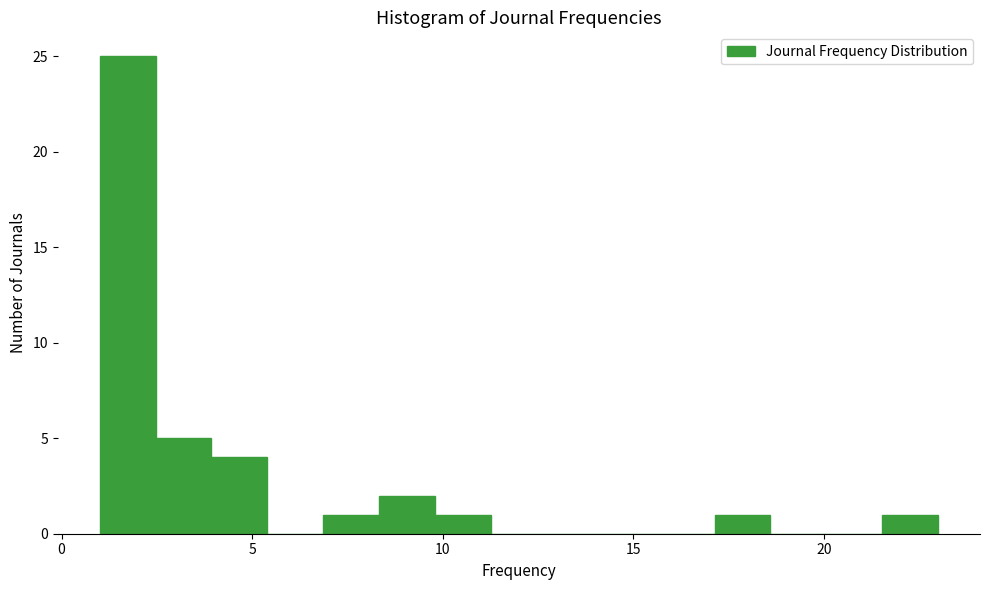

Read against the x-axis, roughly where is the centre of the tallest bar?

1.5